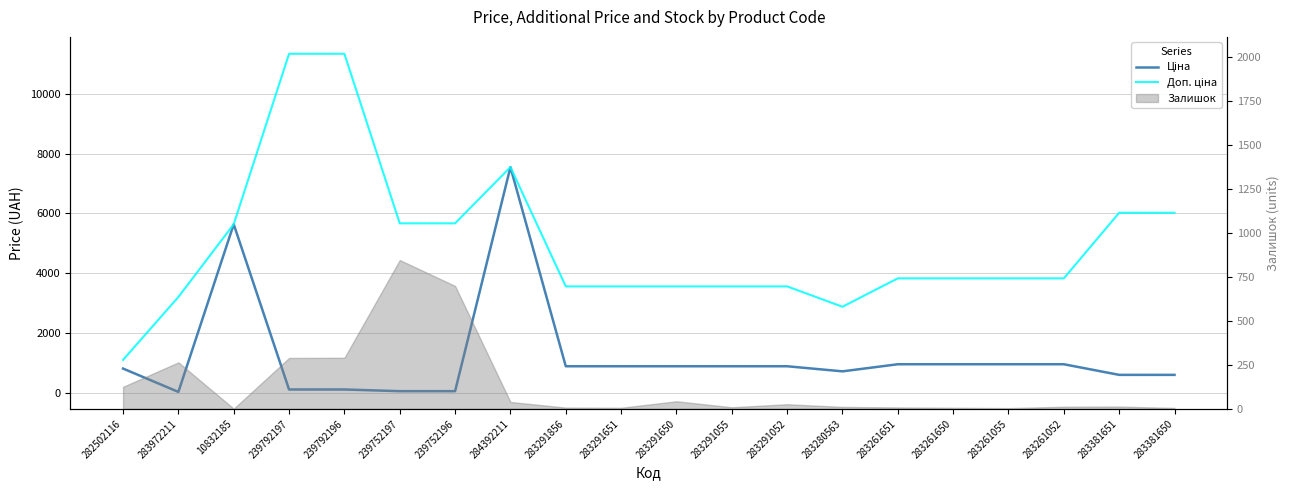

True or false: Ціна and Доп. ціна cross at least once.

False